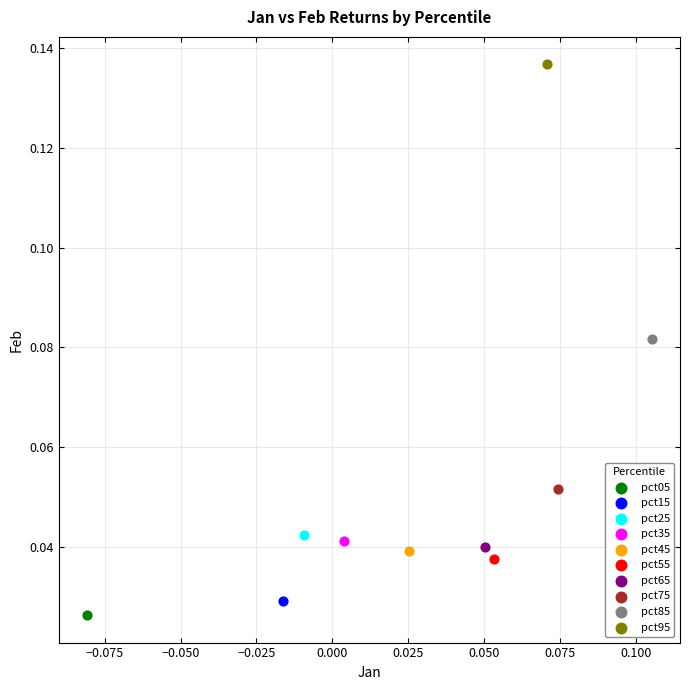

Which series contains the lowest Y value?

pct05